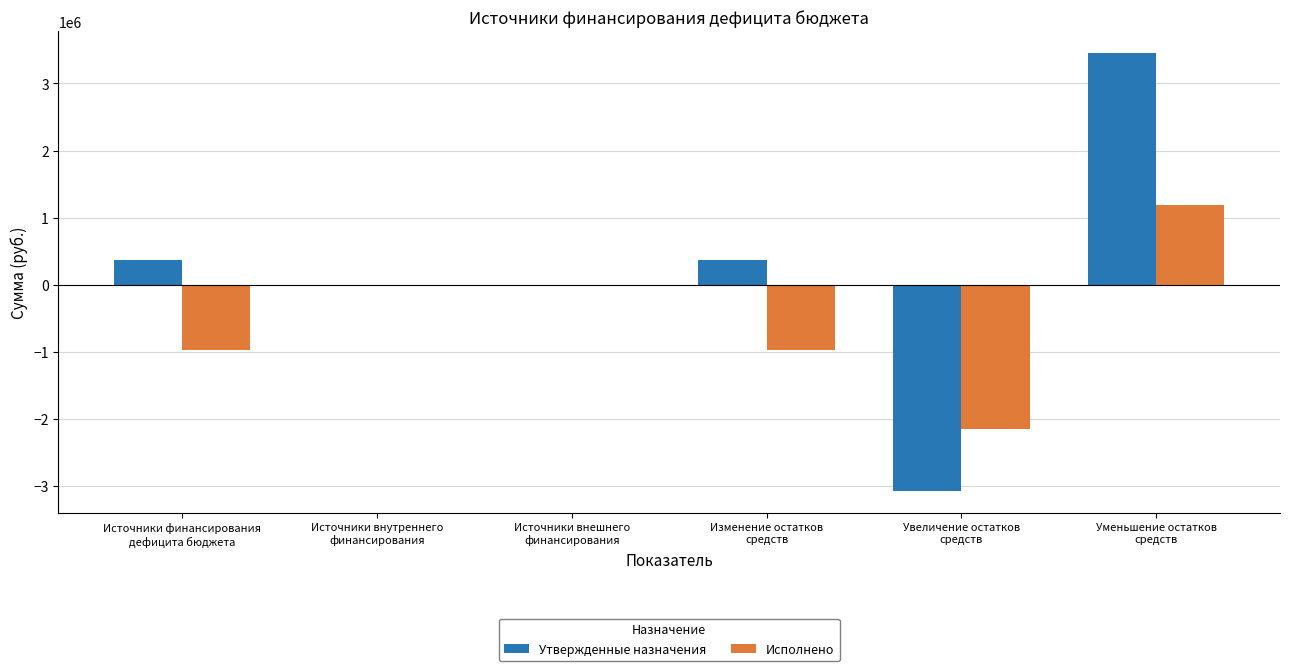

How many groups of bars are there?

6